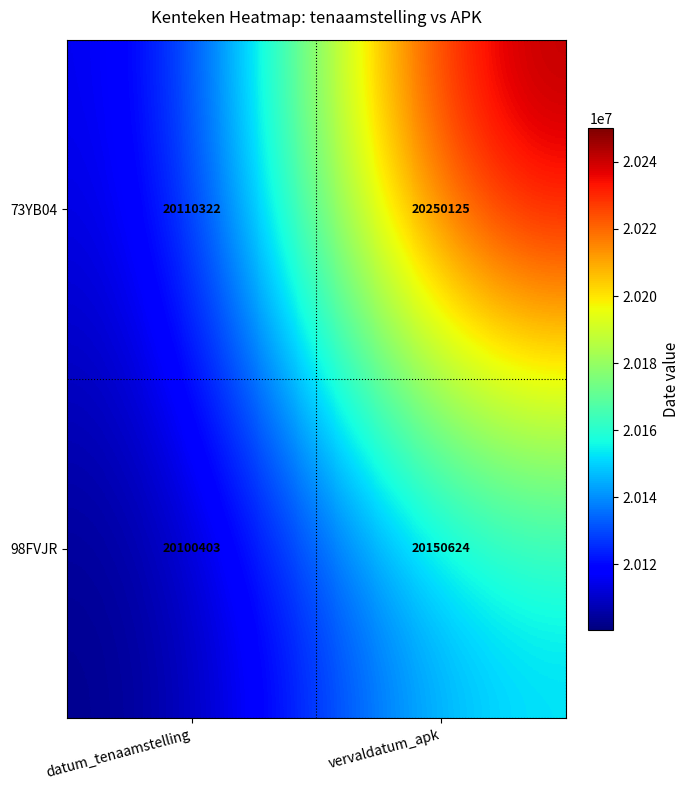

Which series changed the most between datum_tenaamstelling and vervaldatum_apk?

73YB04